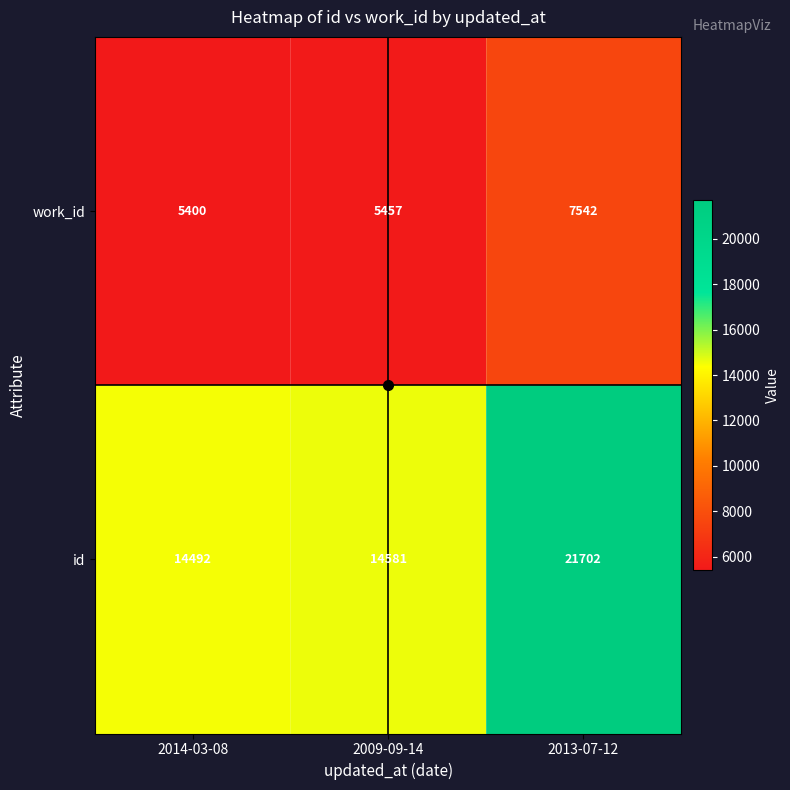

Count the number of data series in this chart.

2